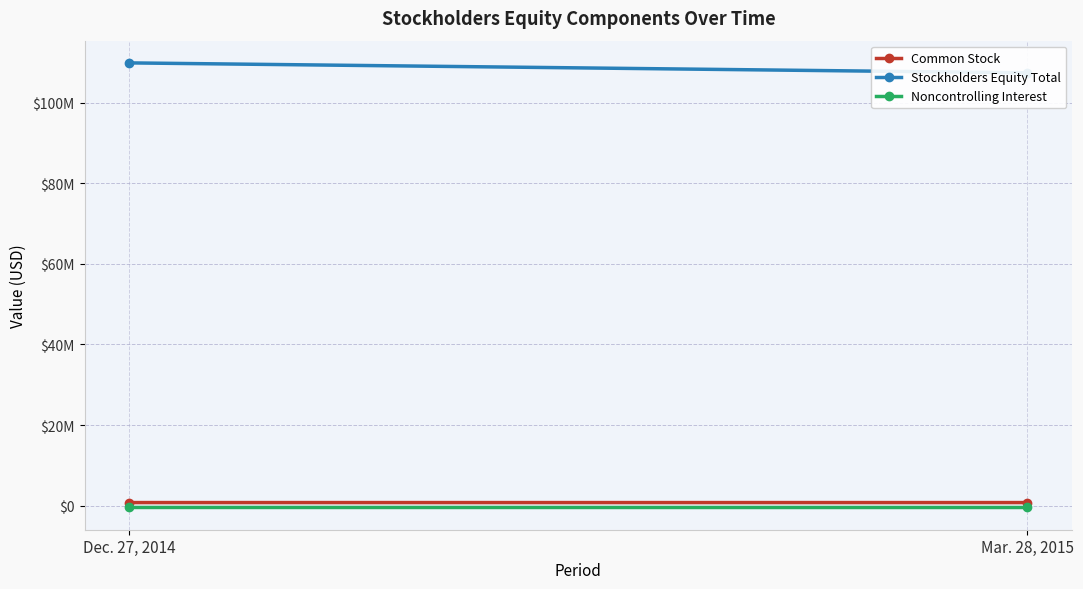

Reading left to right, transcribe all the data shown in this chart.

Common Stock: 751832	751909
Stockholders Equity Total: 109846959	107377918
Noncontrolling Interest: -459656	-467642